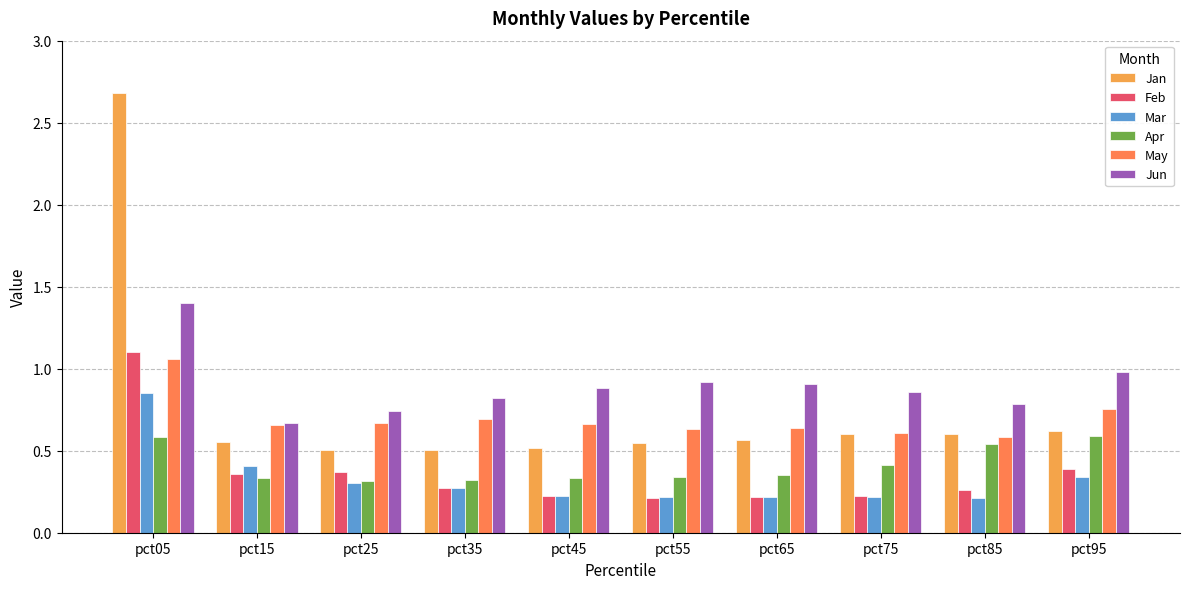

How many groups of bars are there?

10